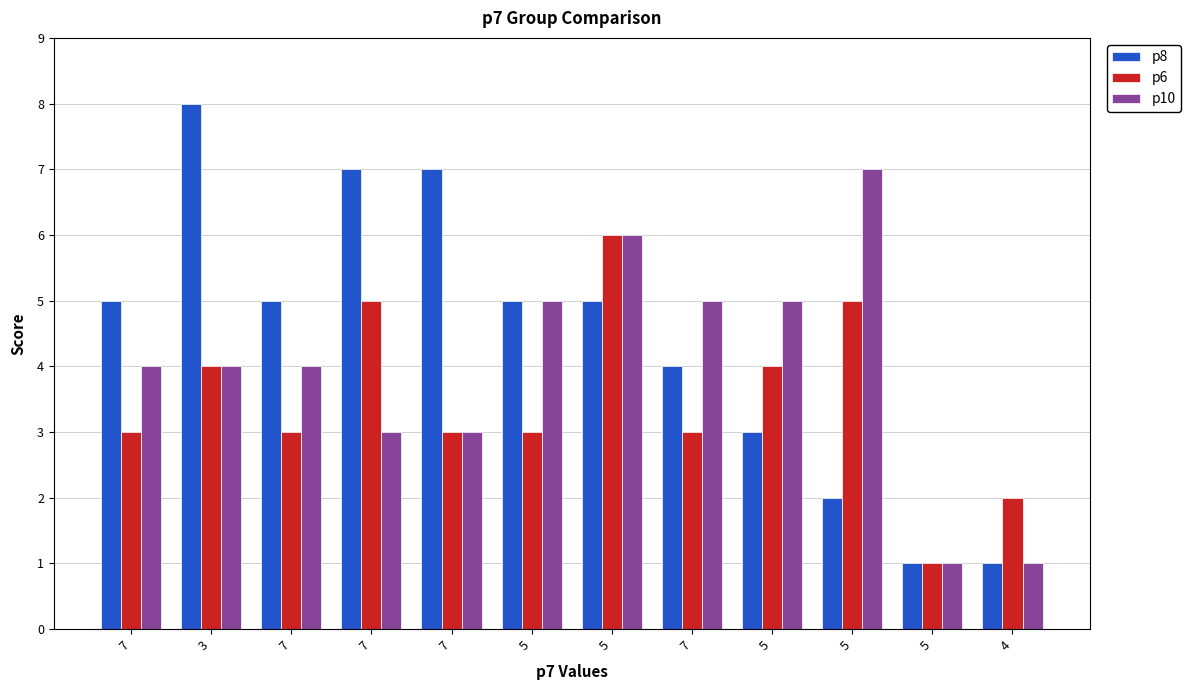

List the series in order of their overall mean, lowest first.

p6, p10, p8